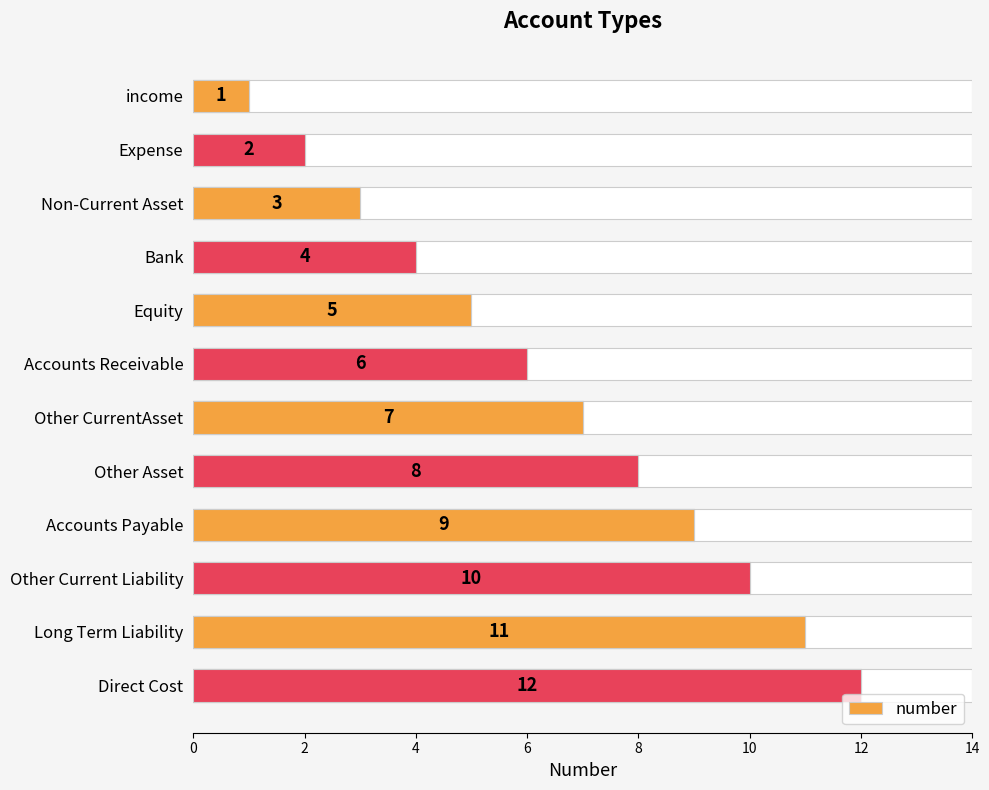

What is the difference between the maximum and minimum values?

11